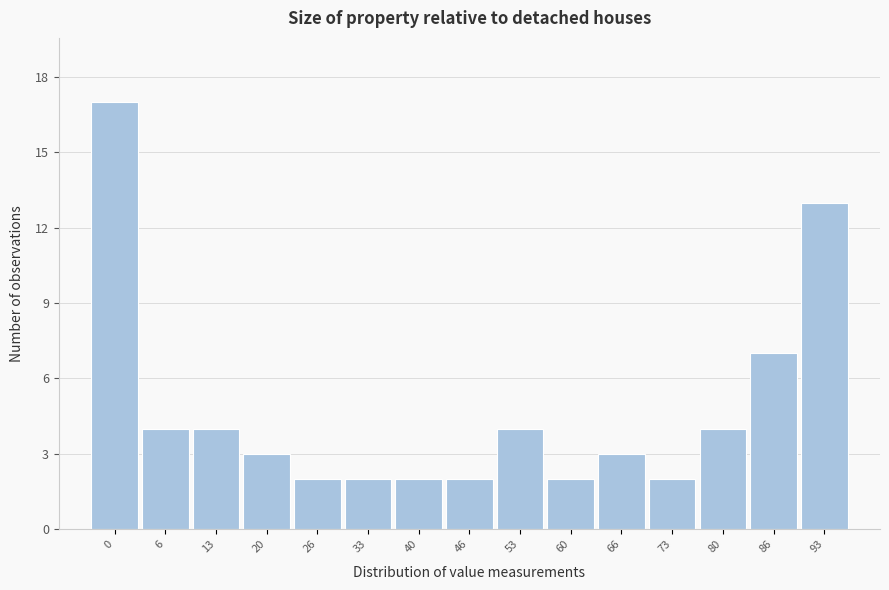

Reading right to left, extract all data points from this chart.

13	7	4	2	3	2	4	2	2	2	2	3	4	4	17